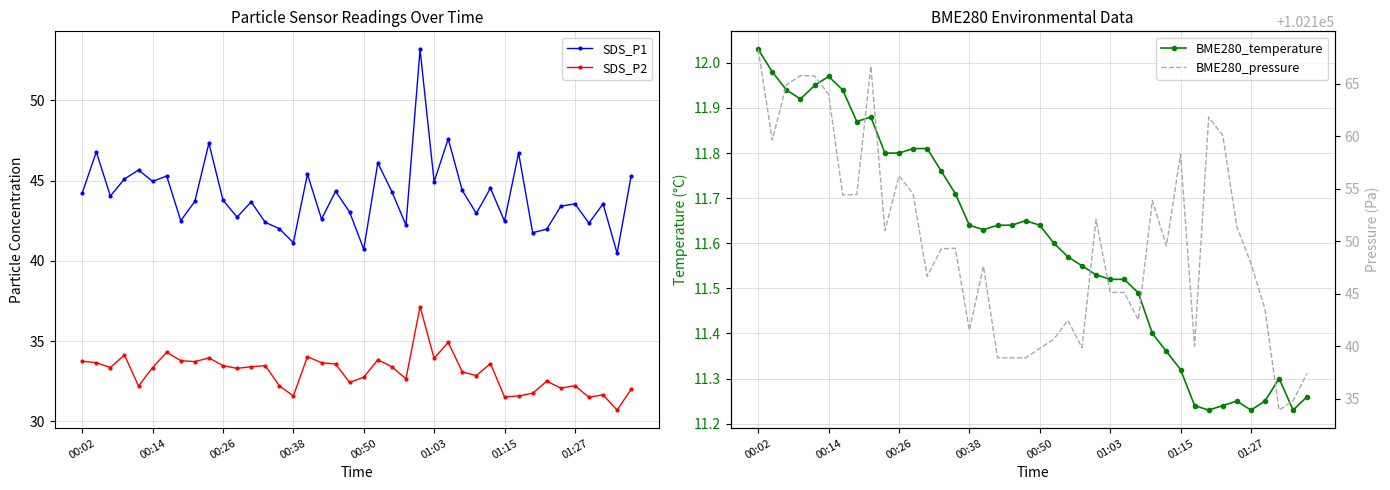

What is the difference between the maximum and second lowest values in the SDS_P1 series?

12.5